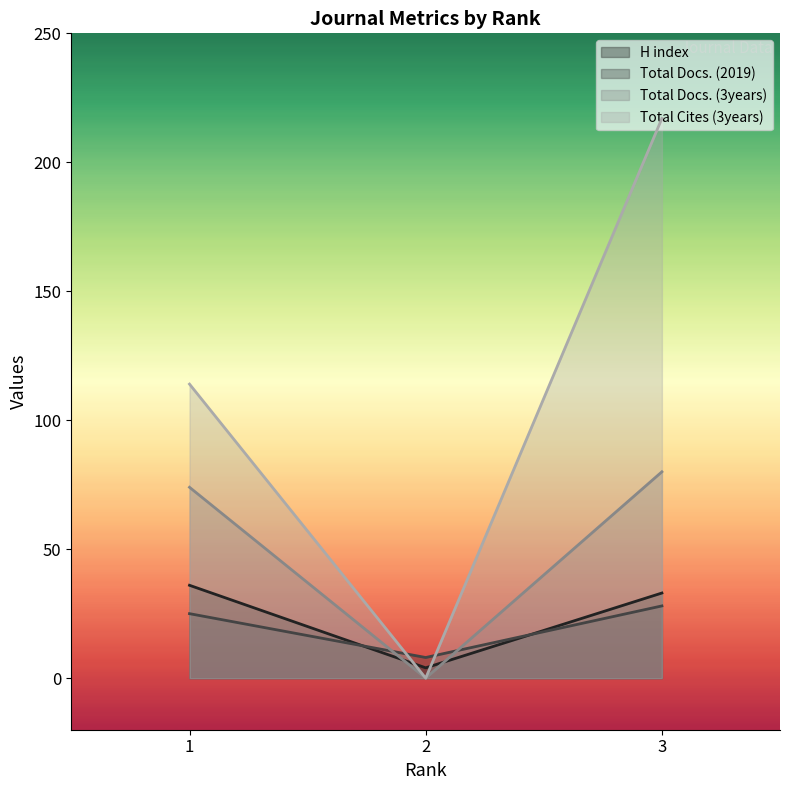

What is the average value of the H index series?

24